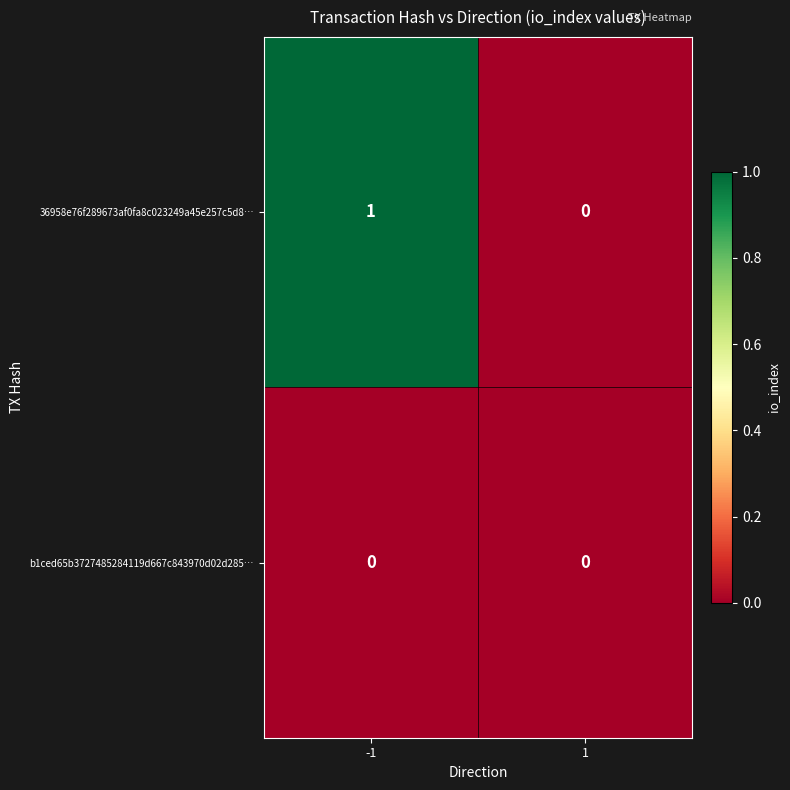

Which series has the largest total across all categories?

36958e76f289673af0fa8c023249a45e257c5d8…